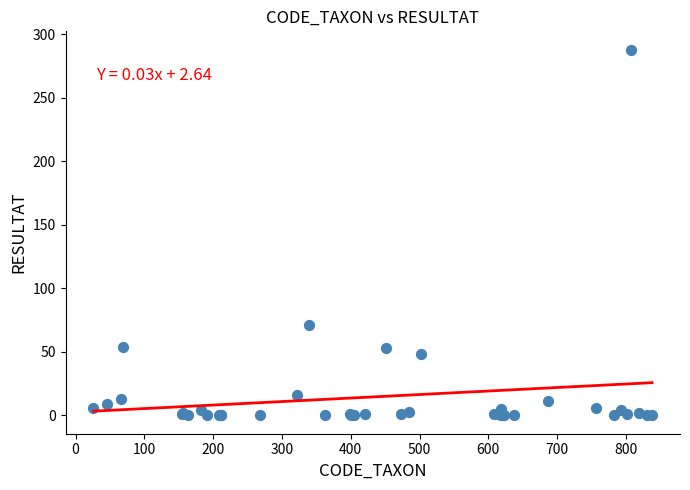

What Y value in the scatter plot is closest to 144?

71